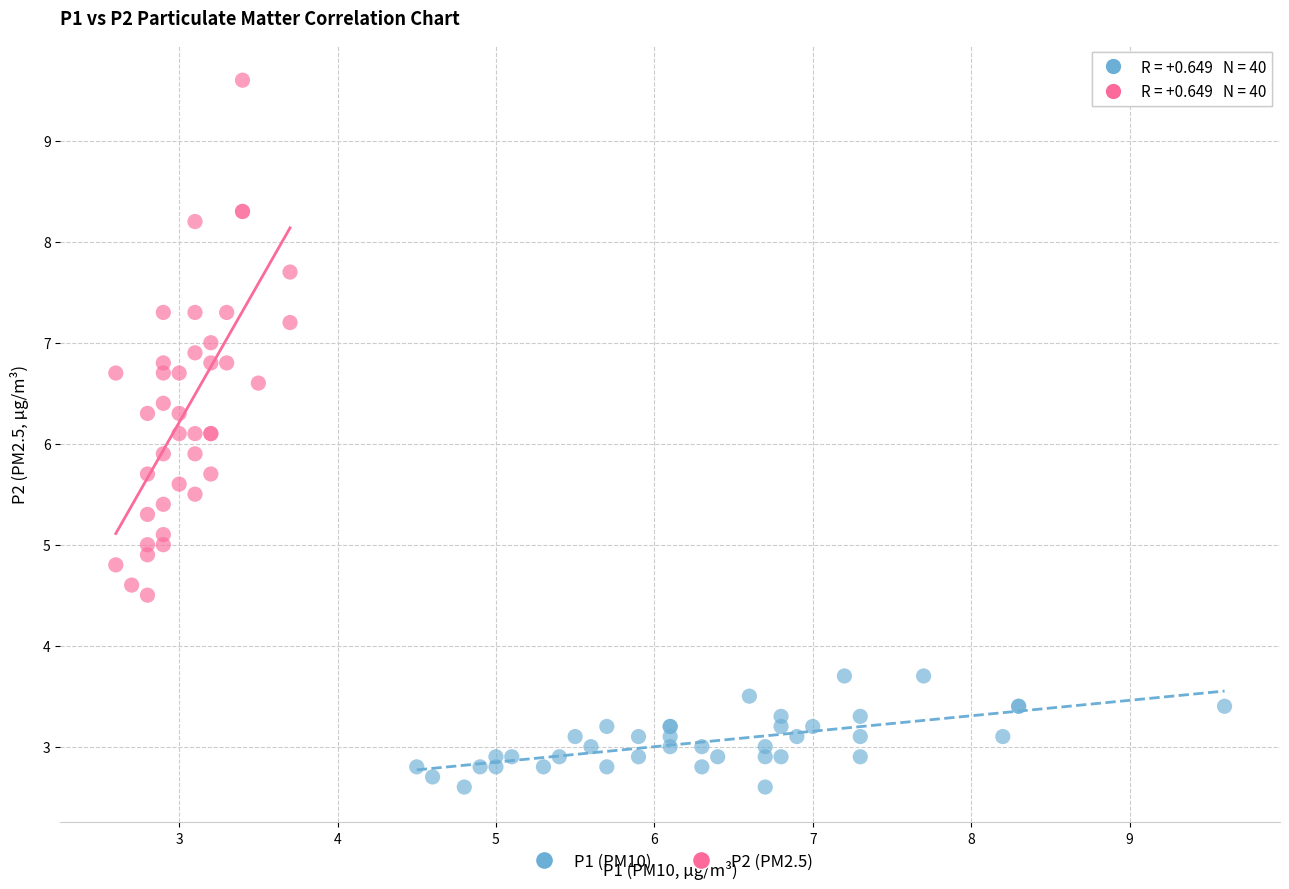

Which series reaches the maximum Y coordinate?

P2 (PM2.5)